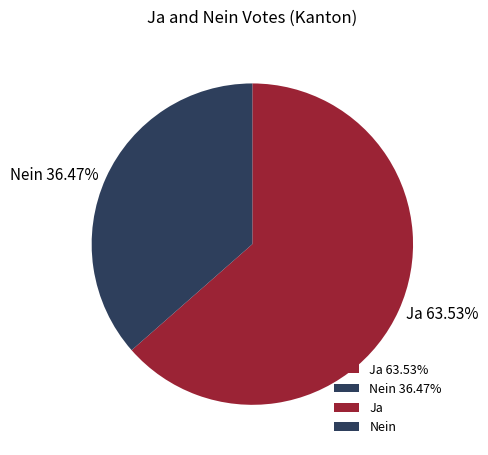

How many slices are in this pie chart?

2